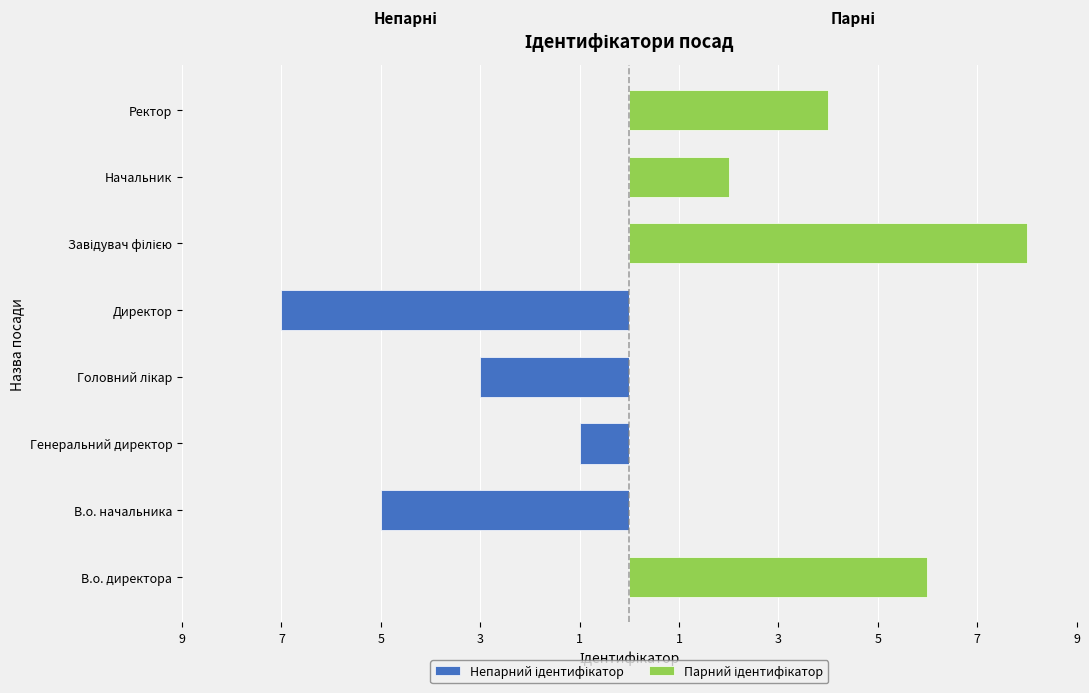

How many Парний ідентифікатор values are between 0 and 6?

7